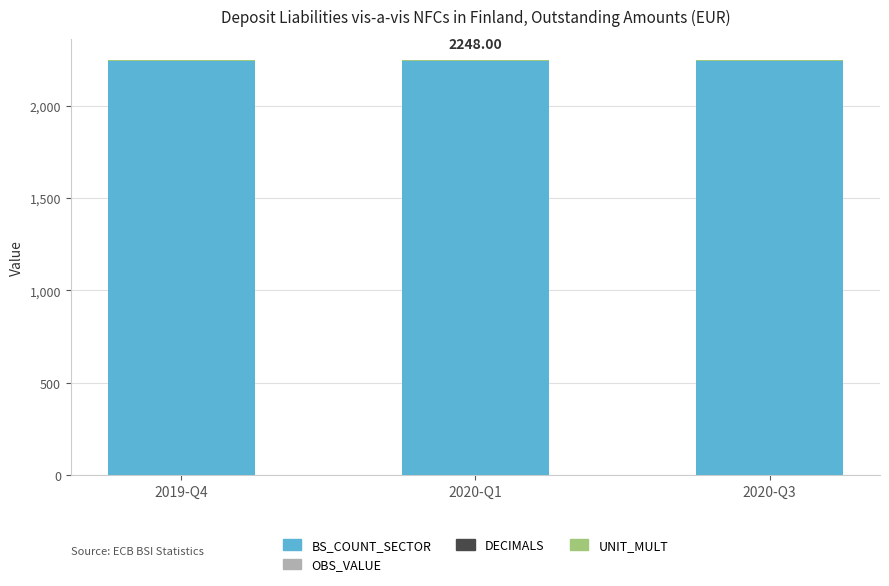

Are the bars grouped side by side (vs. stacked)?

No